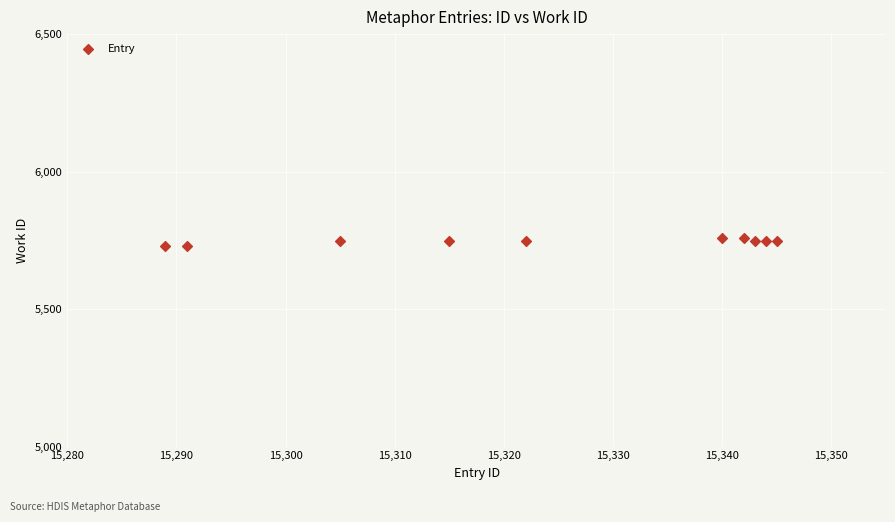

What is the average X value?

15324